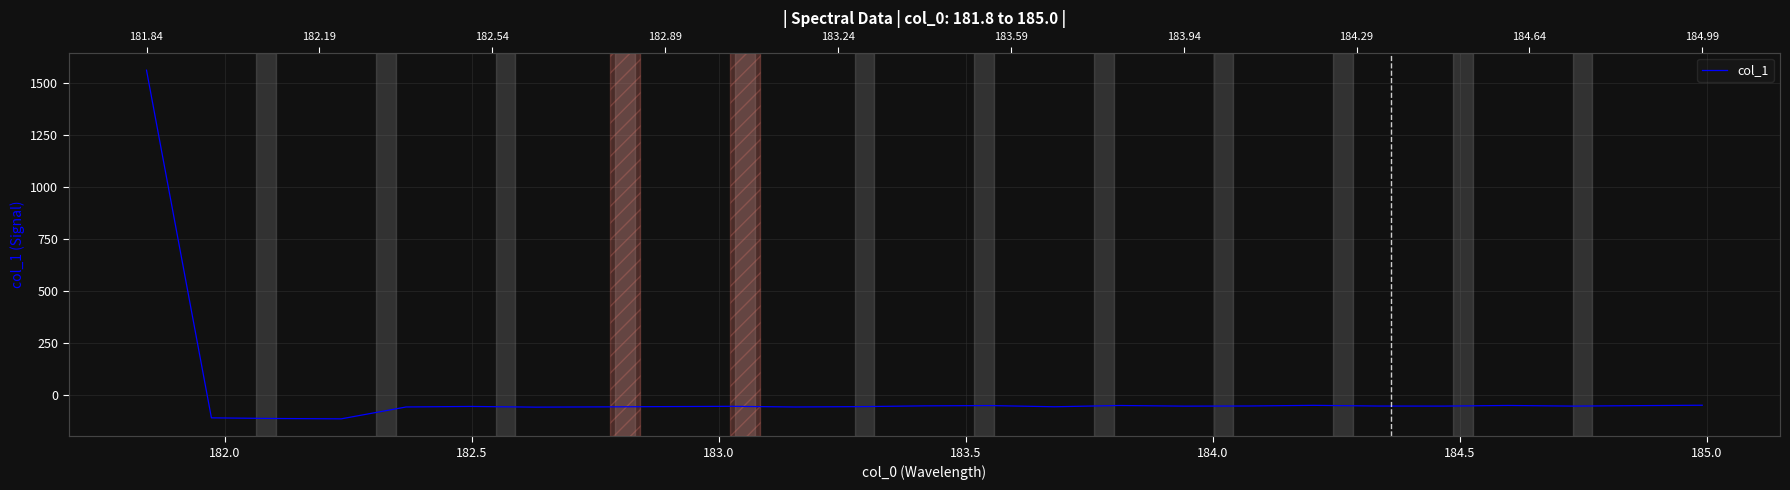

What is the sum of all values?

110.5